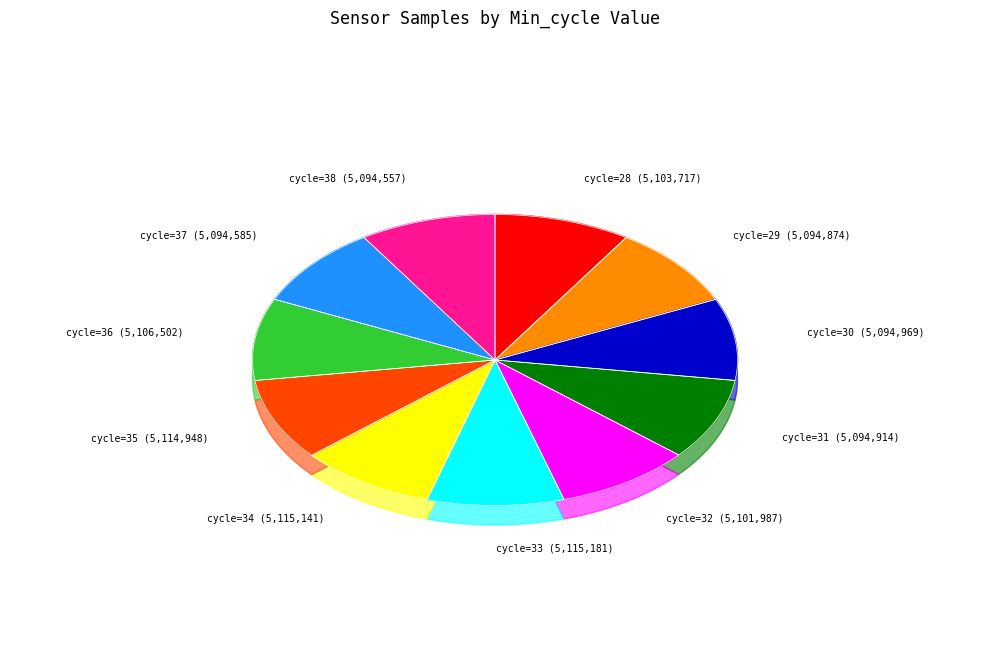

True or false: 37 accounts for 9% of the total.

True